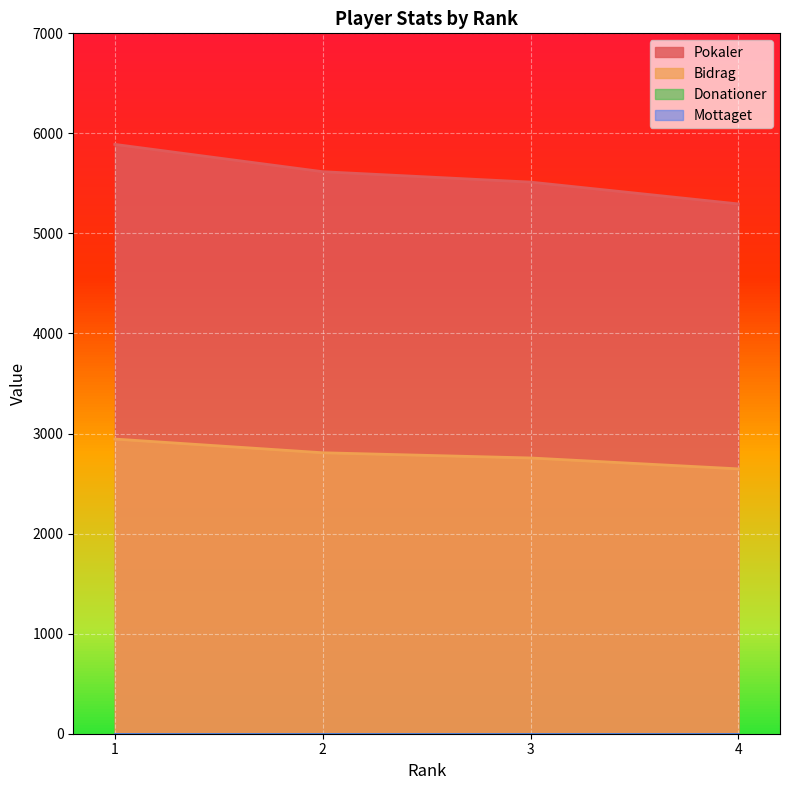

Where is Bidrag nearest to the value 2796?

2